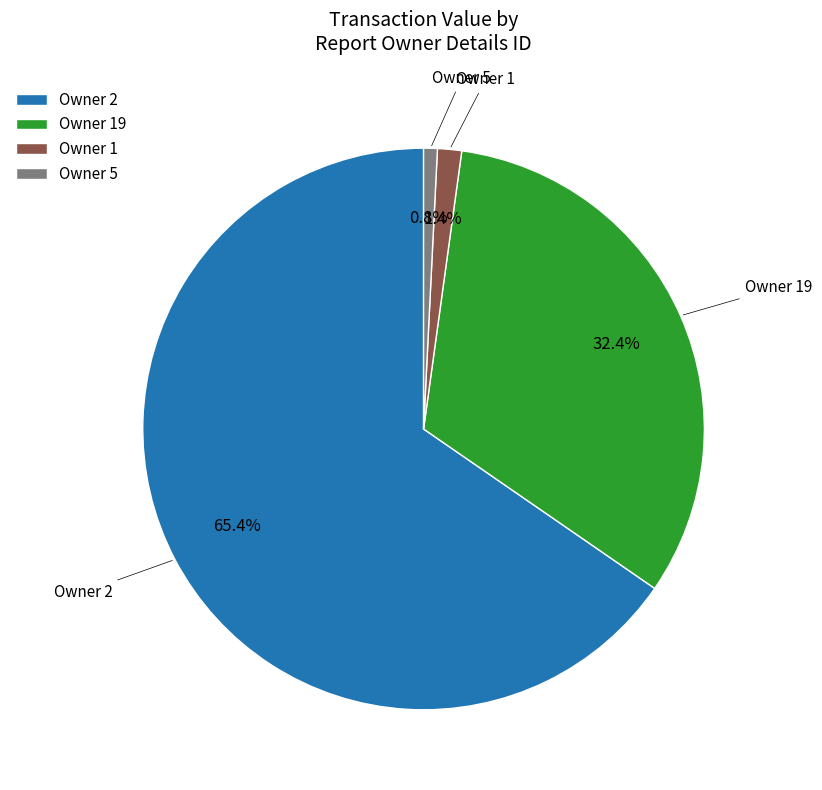

Rank the categories by value from lowest to highest.

Owner 5, Owner 1, Owner 19, Owner 2